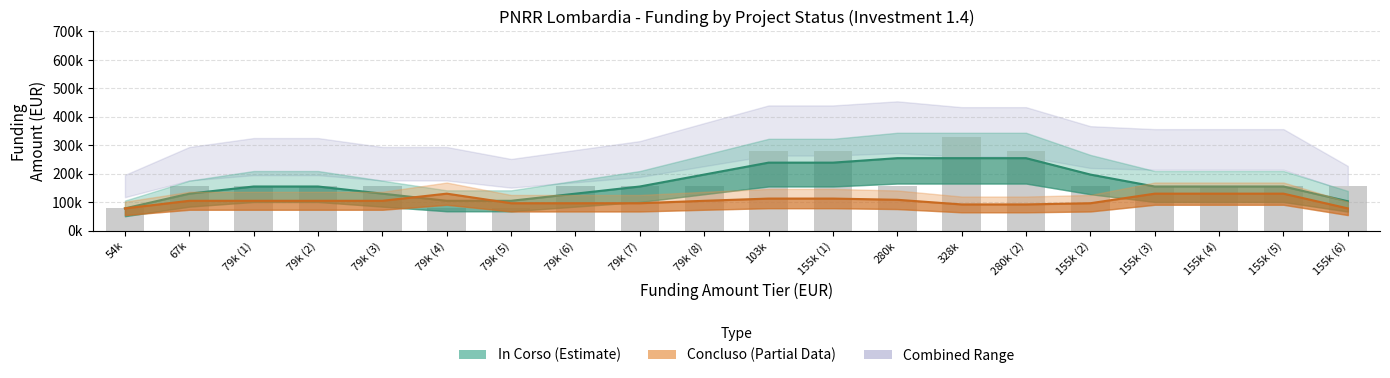

What is the value of the In Corso bar at the 9th from the left?

155234.0